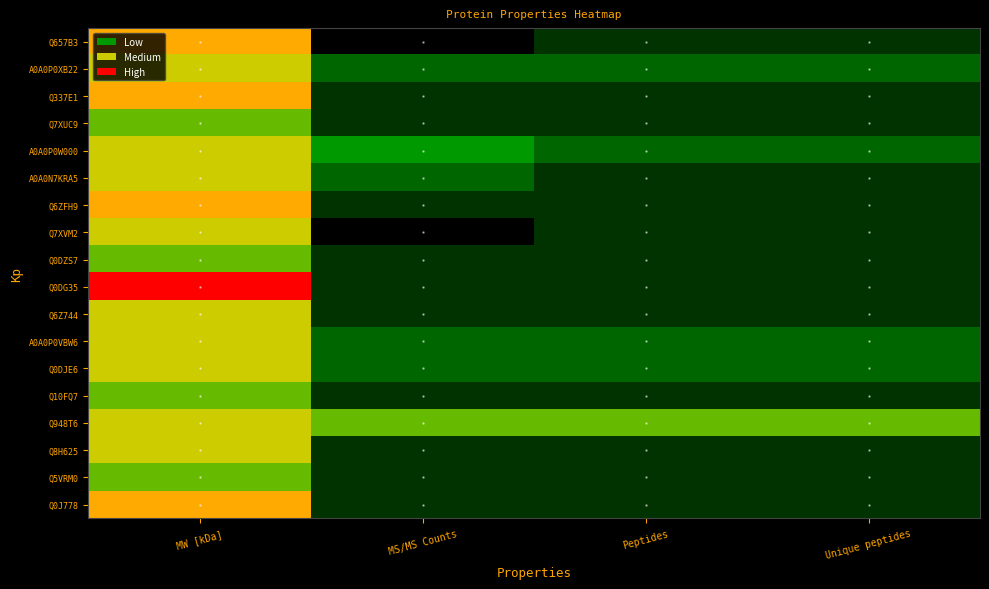

Which series has the largest range (max minus min)?

Q0DG35